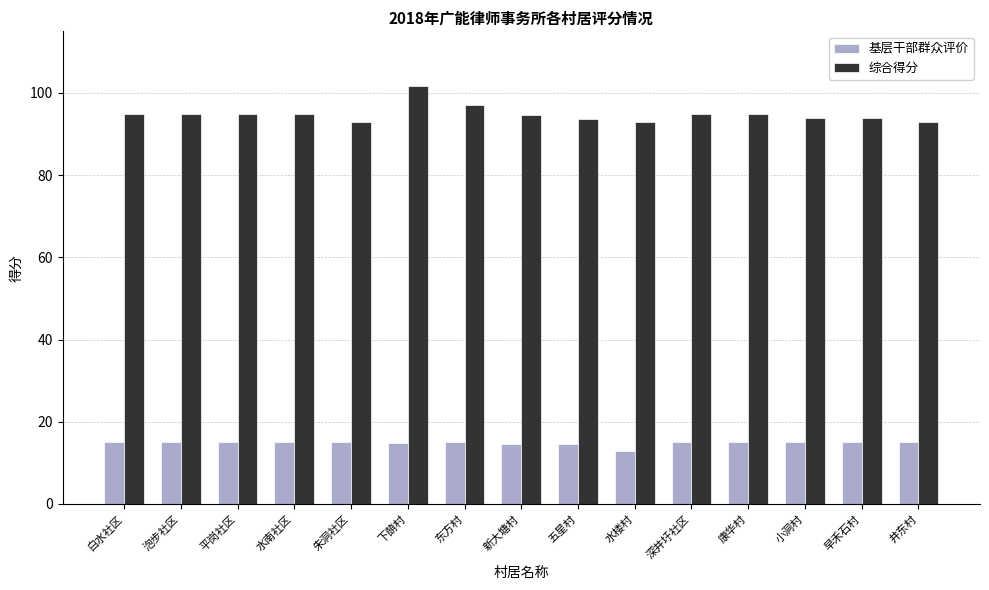

What is the approximate value of 基层干部群众评价 at 泡步社区?

15.0